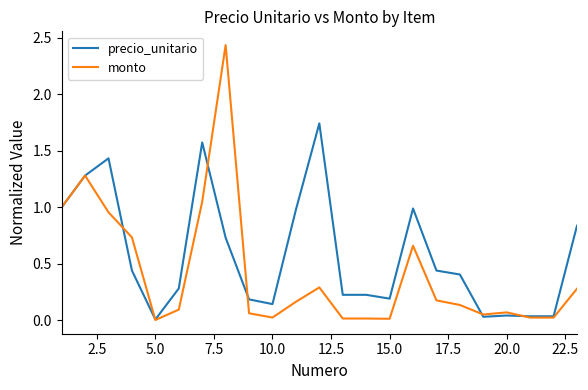

What is the difference between the second highest and minimum values in the monto series?

1.3